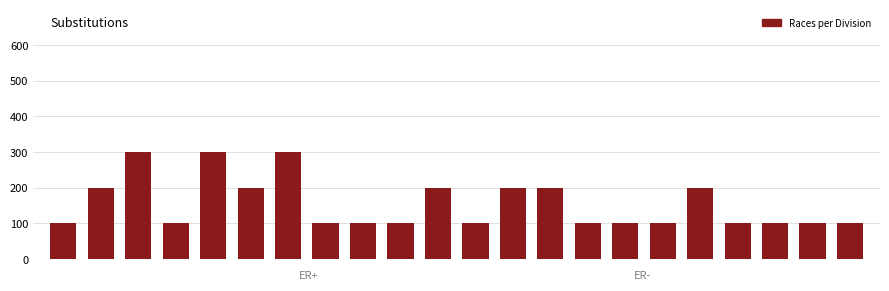

Does the chart contain any negative values?

No